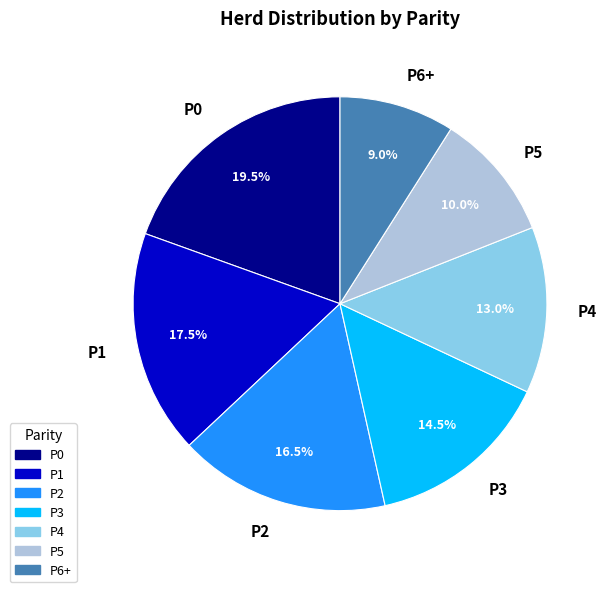

Rank the categories by value from lowest to highest.

P6+, P5, P4, P3, P2, P1, P0